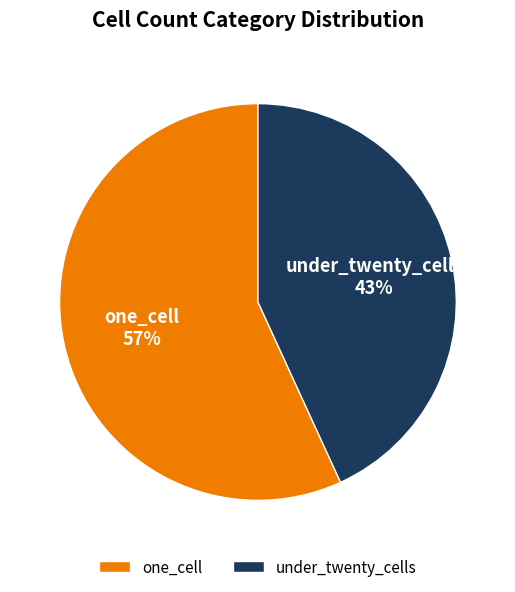

The one_cell slice represents 57% of the pie. True or false?

True